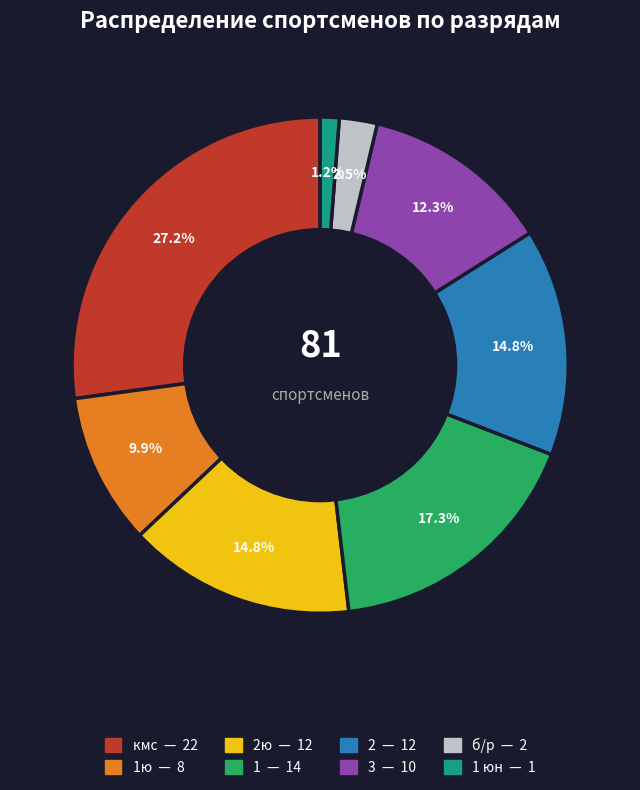

Is there a majority slice in this chart?

No